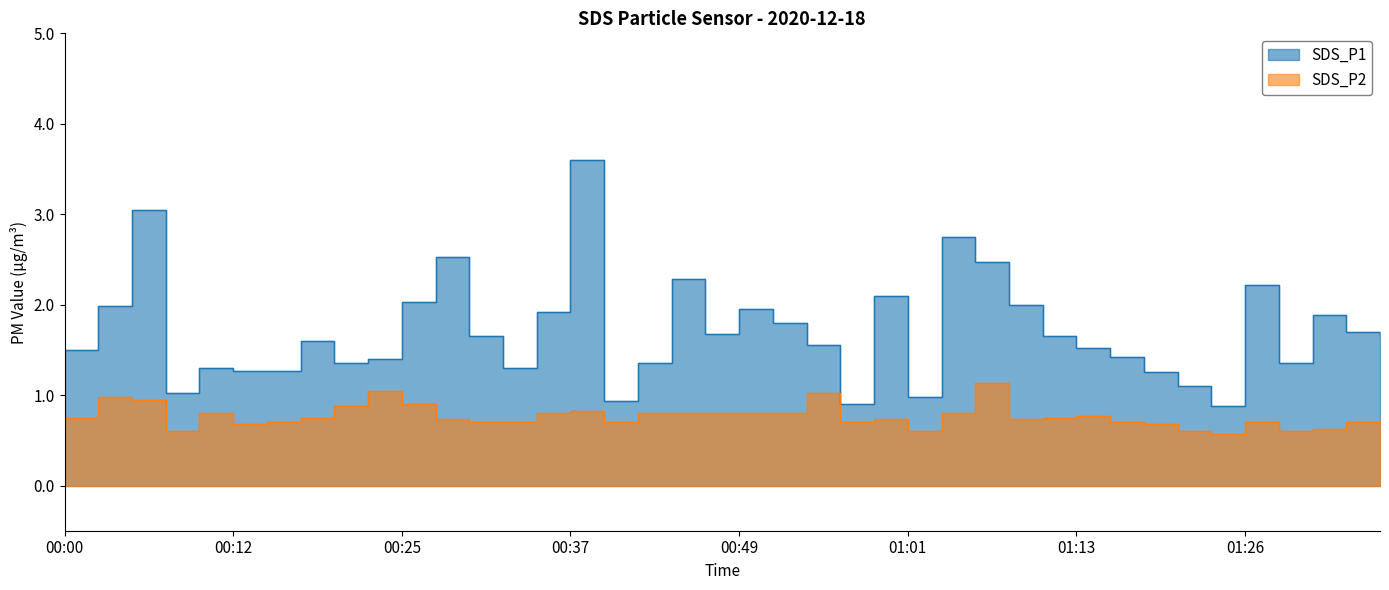

Where does the SDS_P1 series first go above 1?

00:00